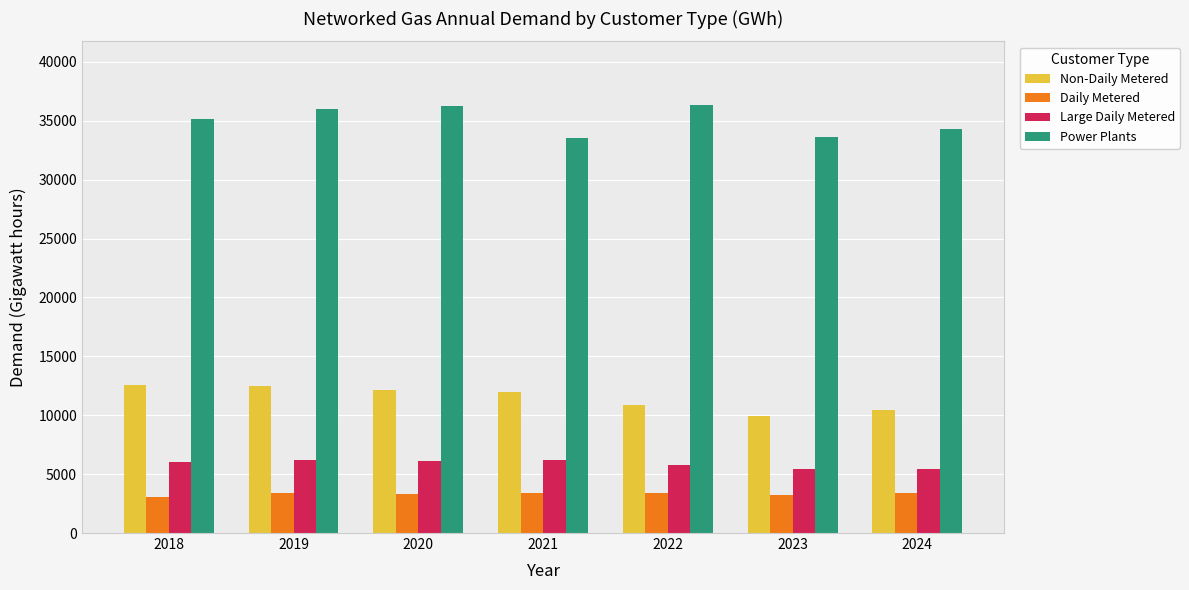

List the series in order of their peak value, highest first.

Power Plants, Non-Daily Metered, Large Daily Metered, Daily Metered